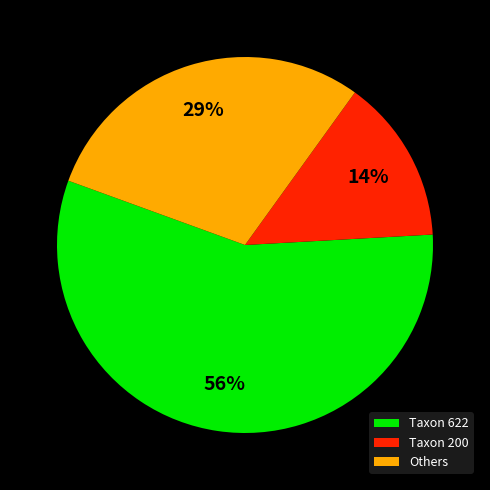

Is it true that Taxon 622 is 56% of the pie?

True